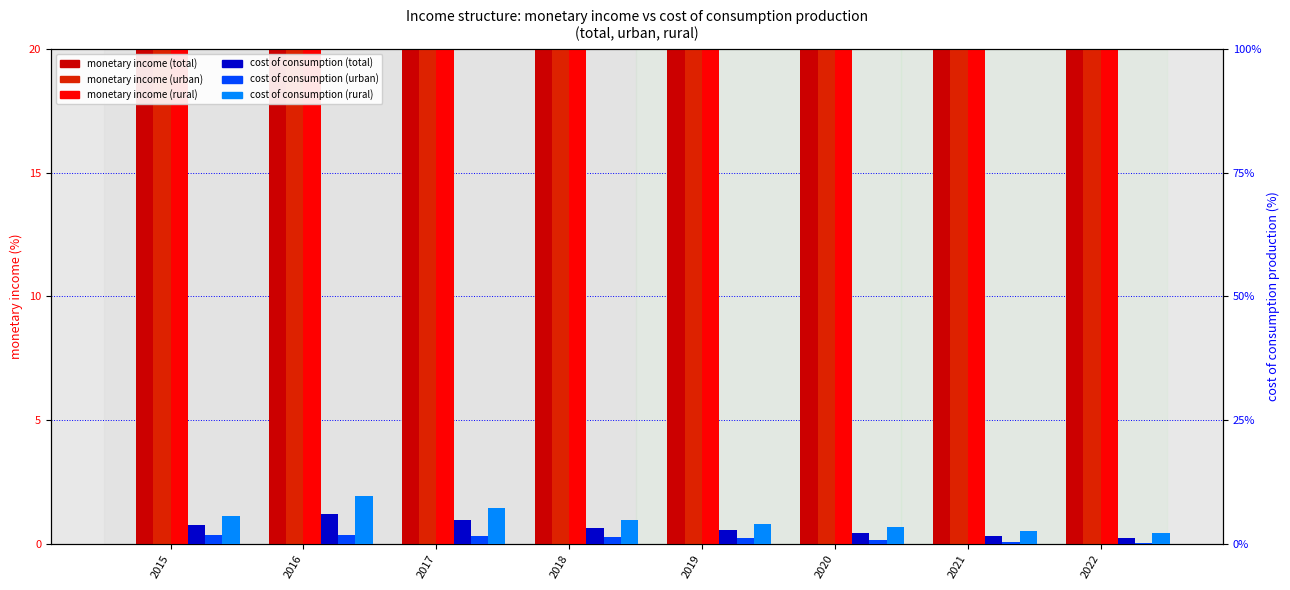

How many groups of bars are there?

8